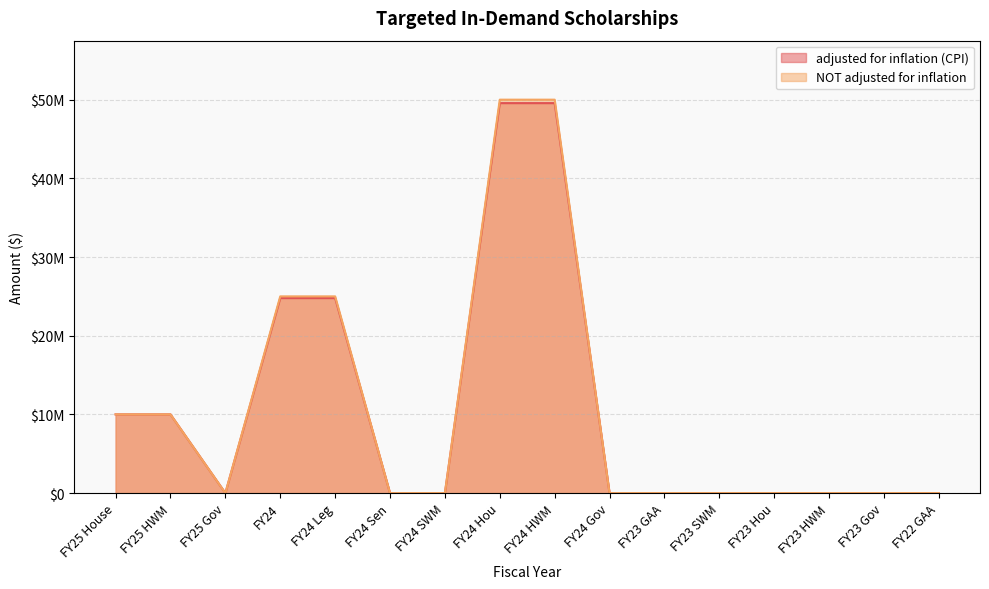

Where is adjusted for inflation (CPI) nearest to the value 24780928?

FY24